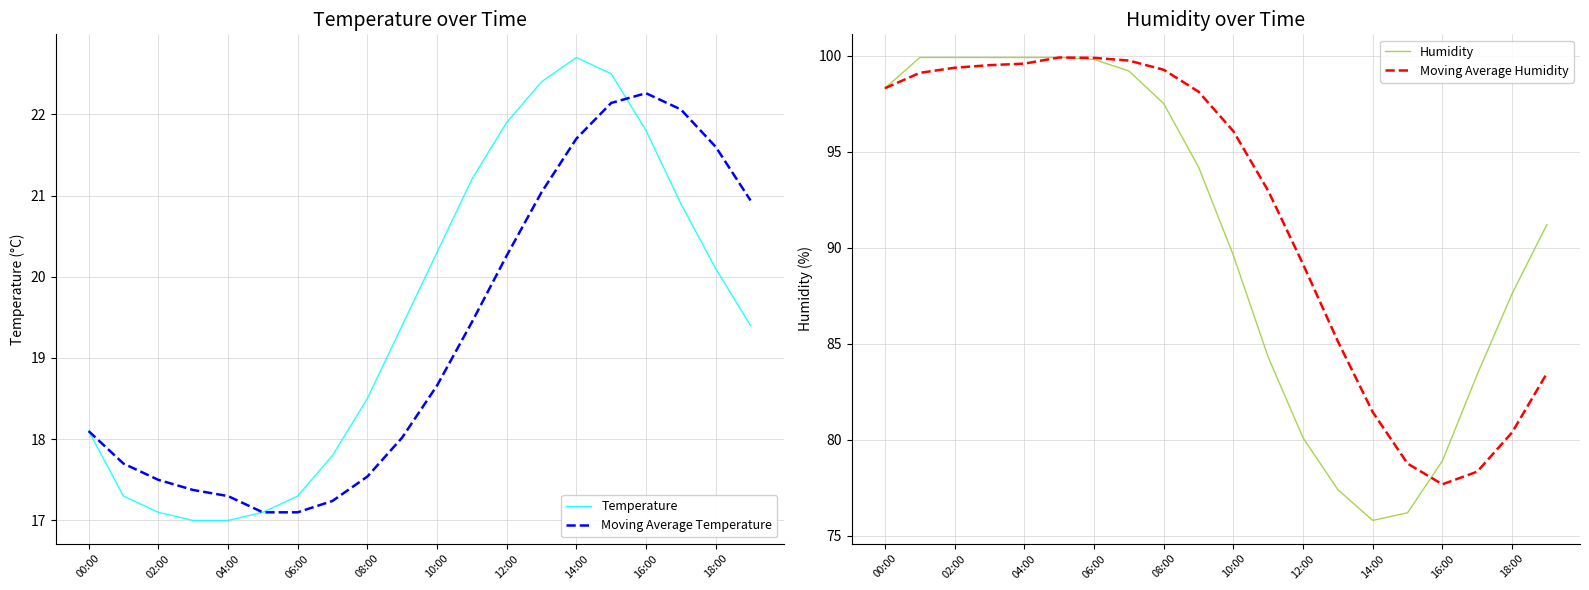

What is the smallest value displayed?

17.0